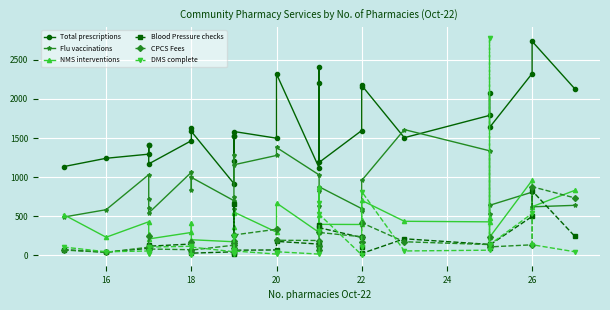

How many times do Blood Pressure checks and NMS interventions cross each other?

4